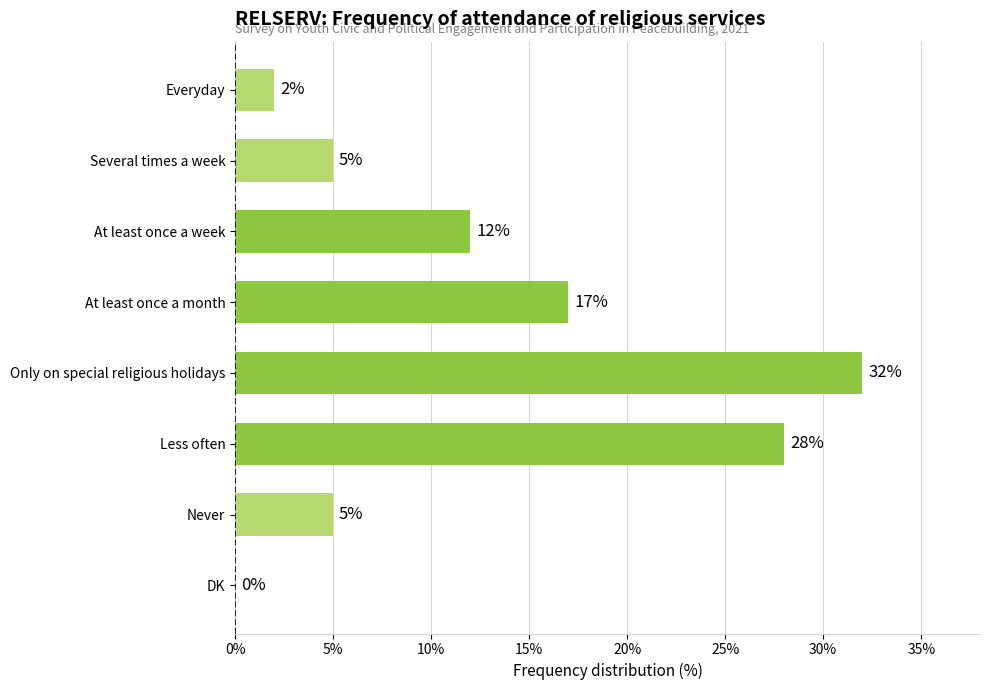

What is the greatest value displayed?

32